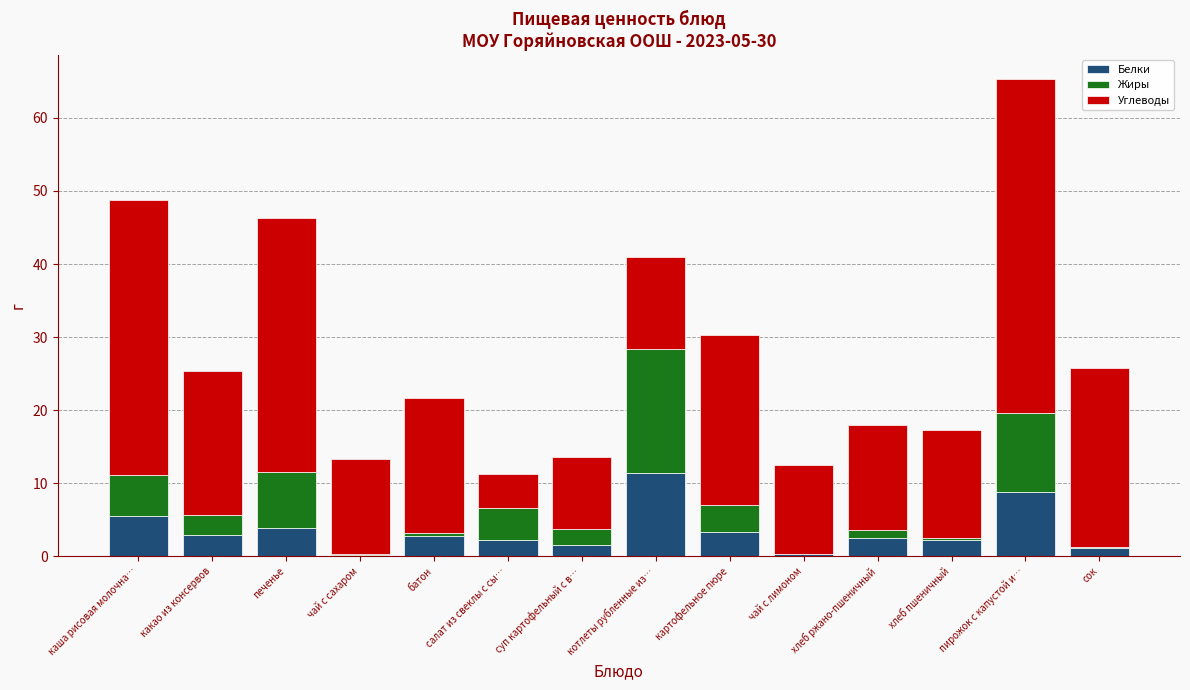

How many distinct data groups are displayed?

3